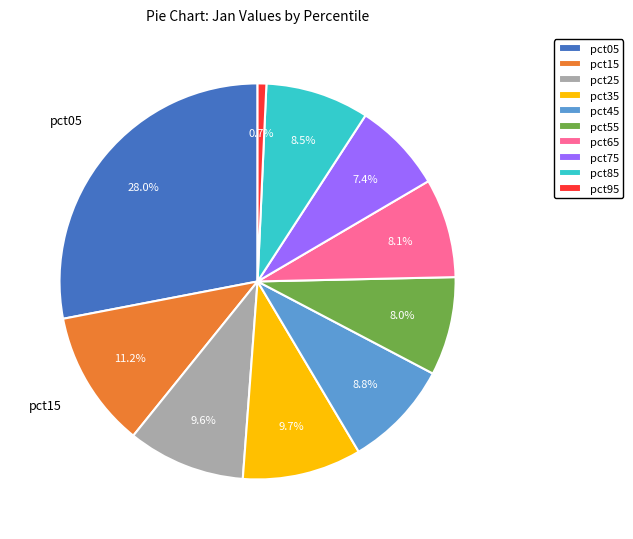

The pct45 slice represents 1% of the pie. True or false?

False